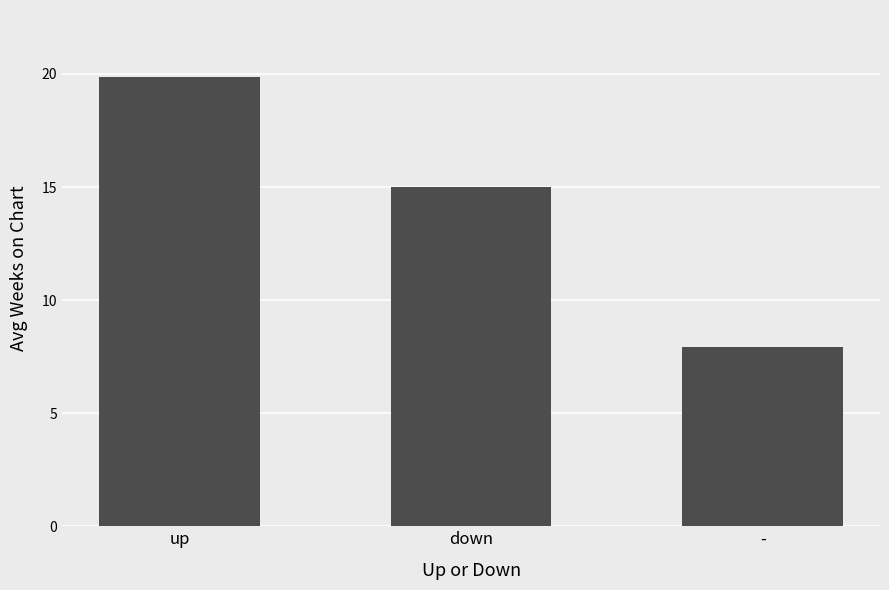

Read the value at -.

7.9